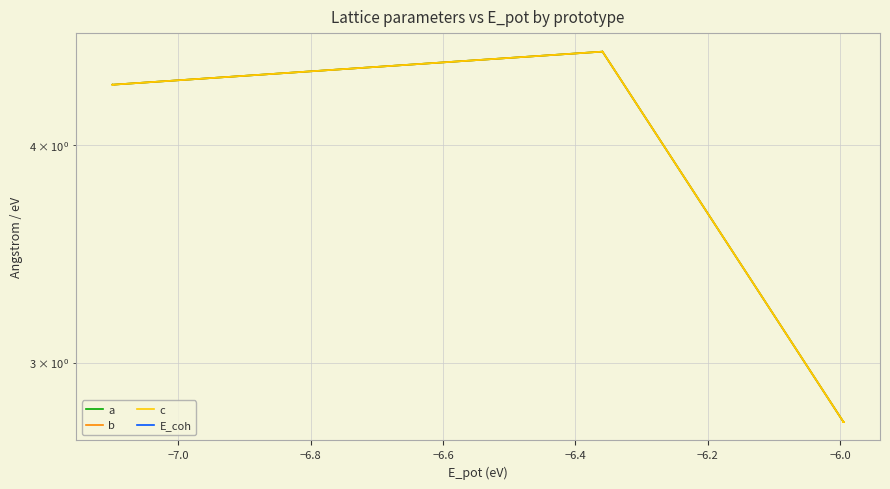

How many a values are between 2 and 4?

12